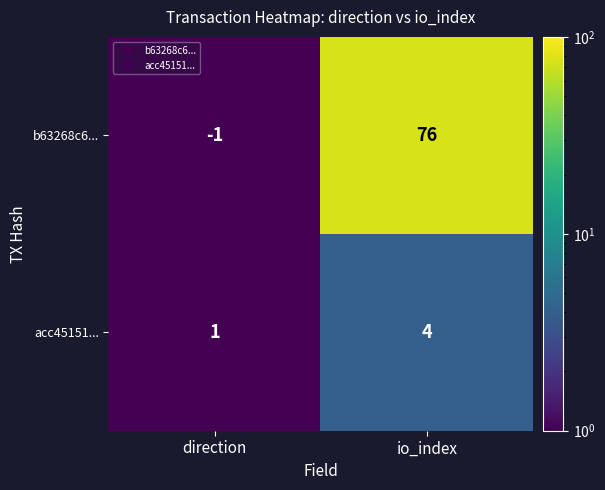

The acc45151... series shows 0 at direction. True or false?

False